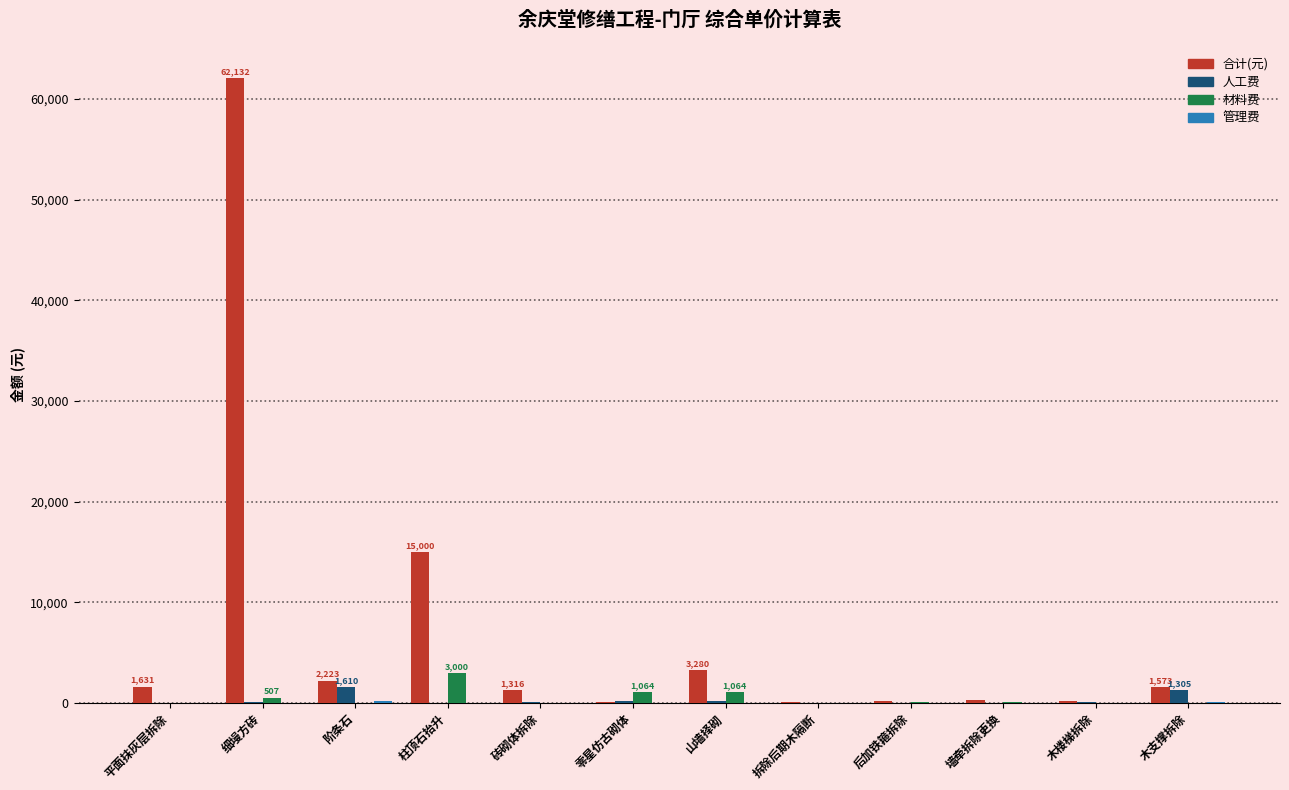

Is the value of 合计(元) at 墙牵拆除更换 greater than the value of 材料费 at 柱顶石抬升?

No